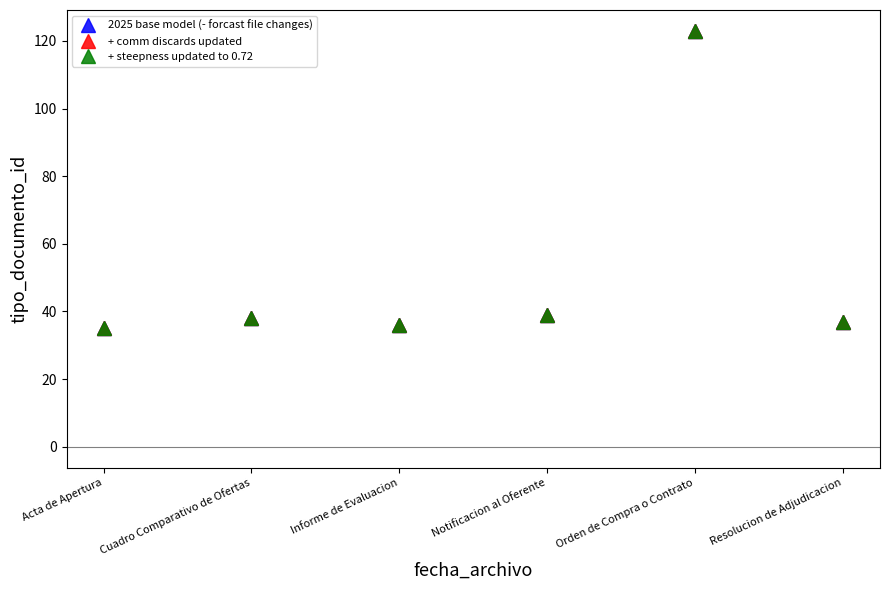

True or false: + comm discards updated and 2025 base model (- forcast file changes) cross at least once.

False